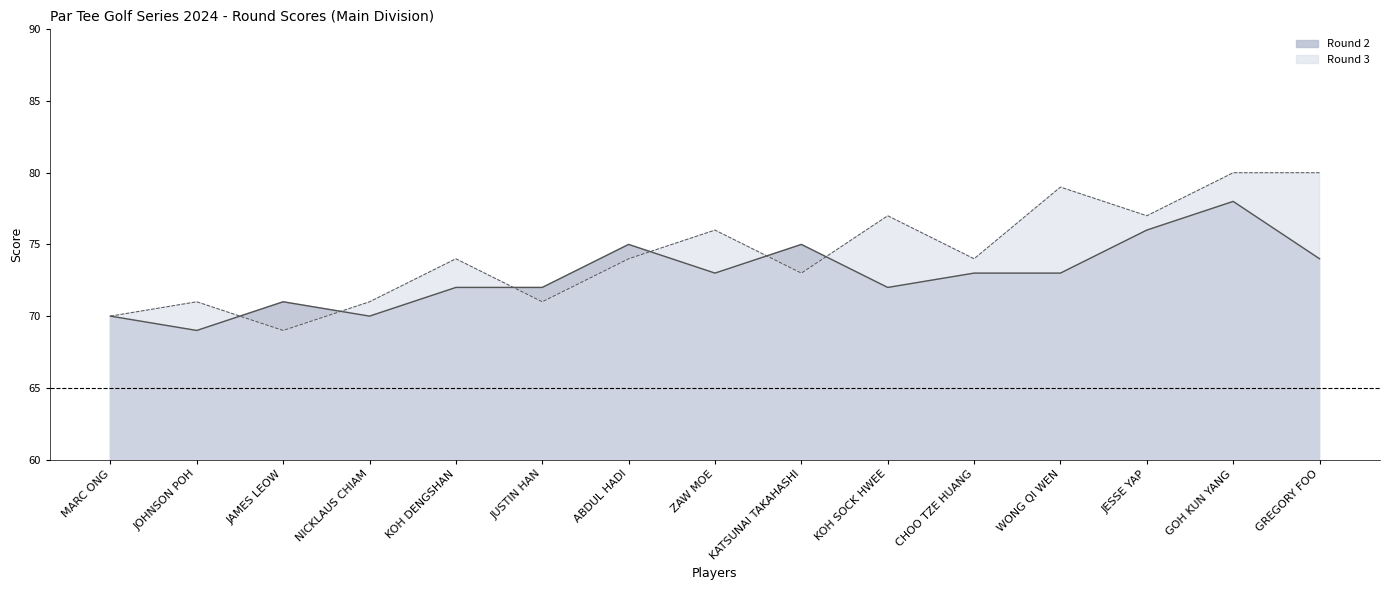

After their last crossing, which series has the higher values: Round 3 or Round 2?

Round 3